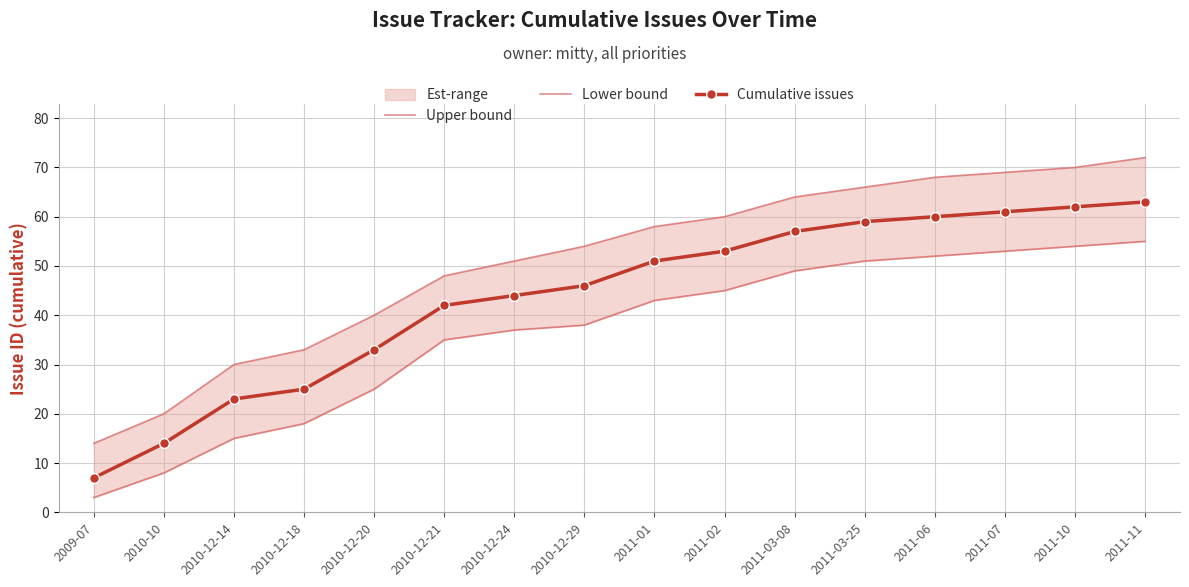

What is the value of the Cumulative issues point at the 11th from the left?

57